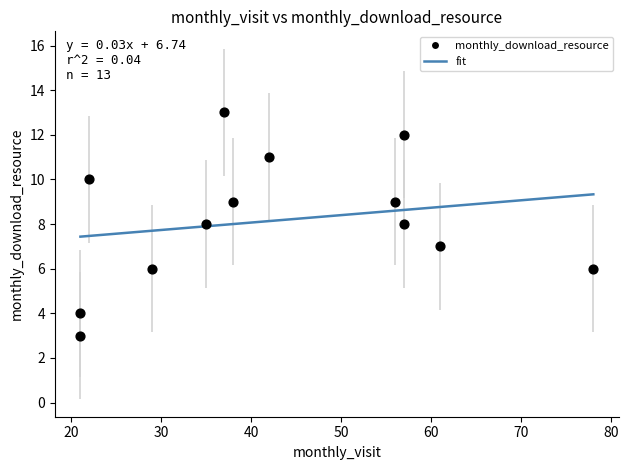

What is the range of X values (max minus min)?

57